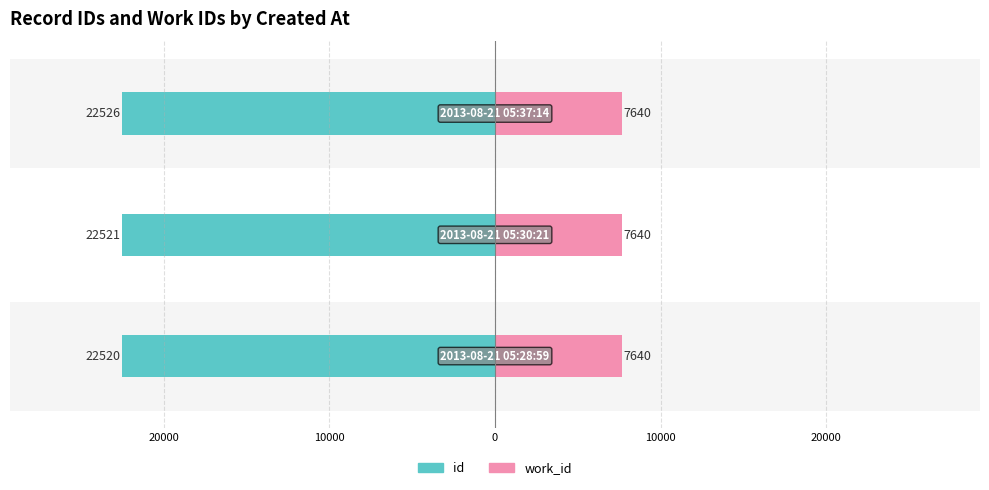

Which has a higher value, 20000 or 10000?

20000